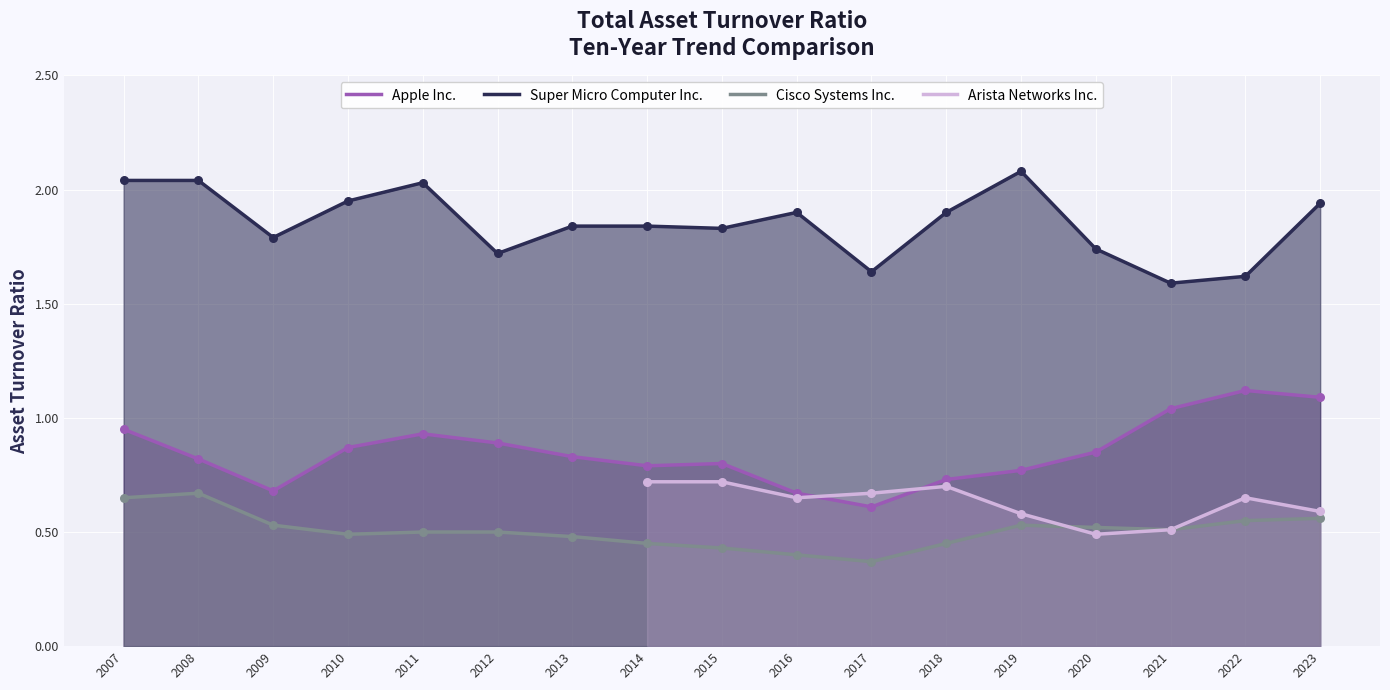

Which series has the widest spread of Y values?

Apple Inc.